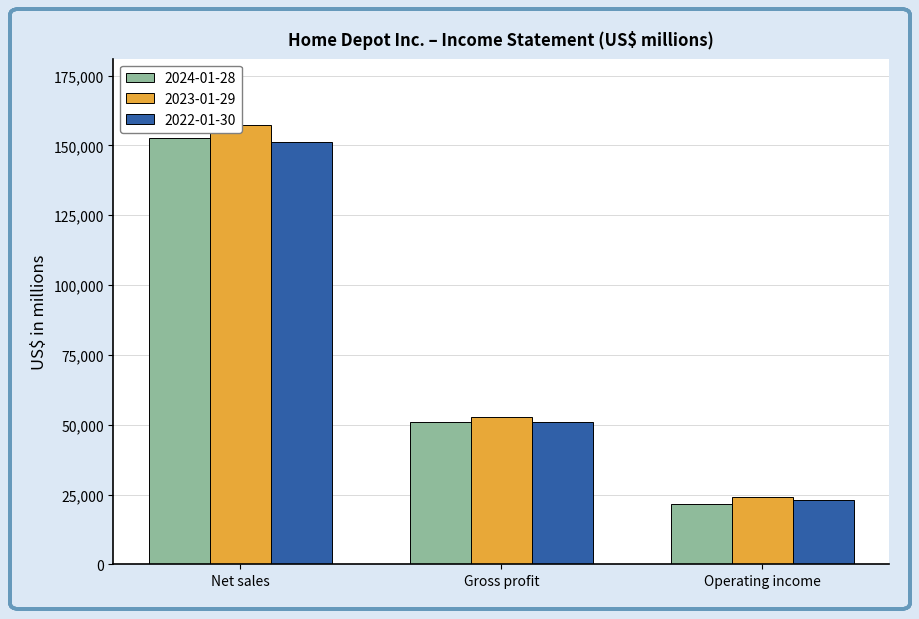

List the labels in order of 2024-01-28 value, largest first.

Net sales, Gross profit, Operating income